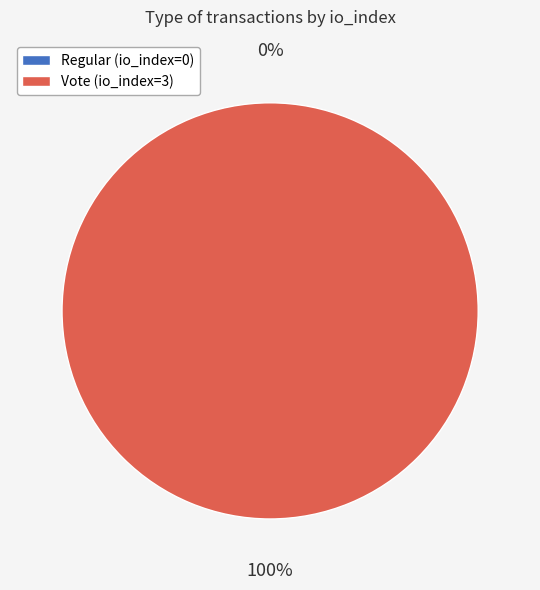

Does any single category account for the majority?

Yes